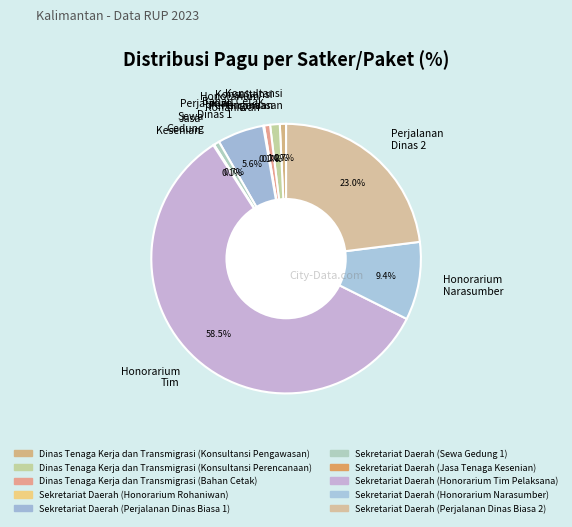

Which category accounts for the majority?

Honorarium Tim